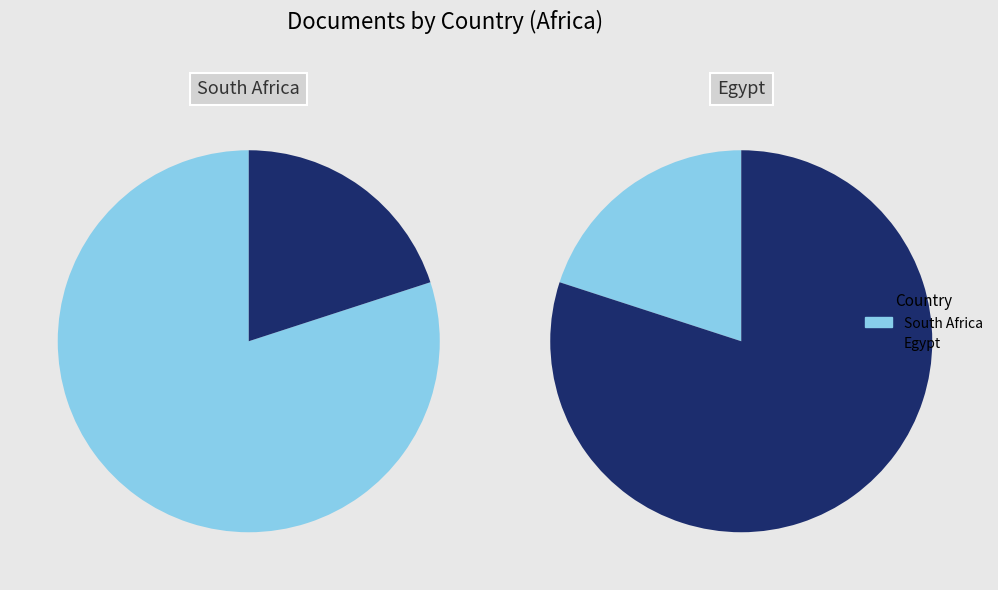

What is the total percentage of South Africa and Egypt?

100.0%